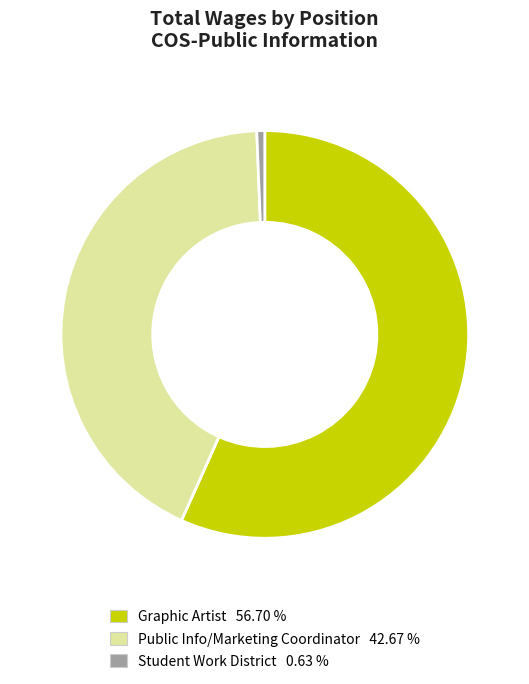

How many slices are in this pie chart?

3